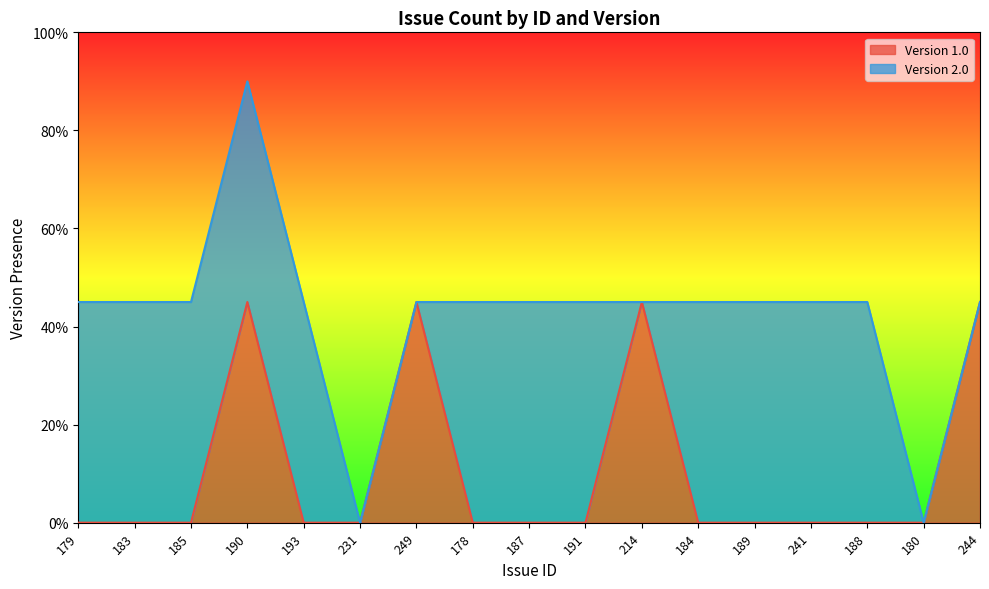

True or false: the data shows 65 at 214.

False